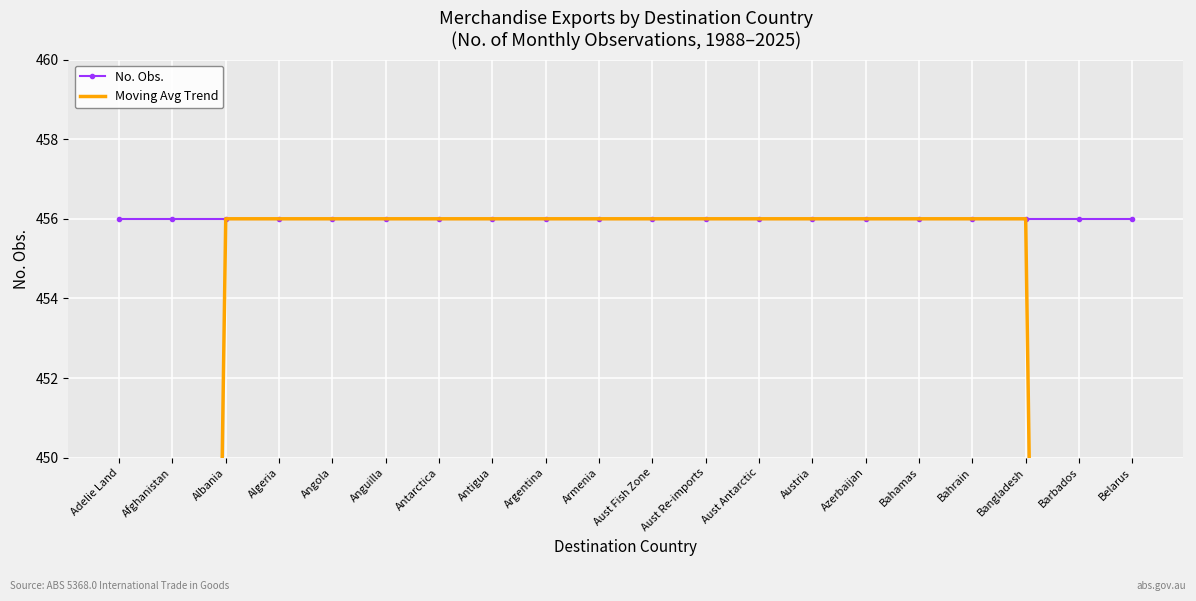

Between Armenia and Barbados, which is larger?

Armenia